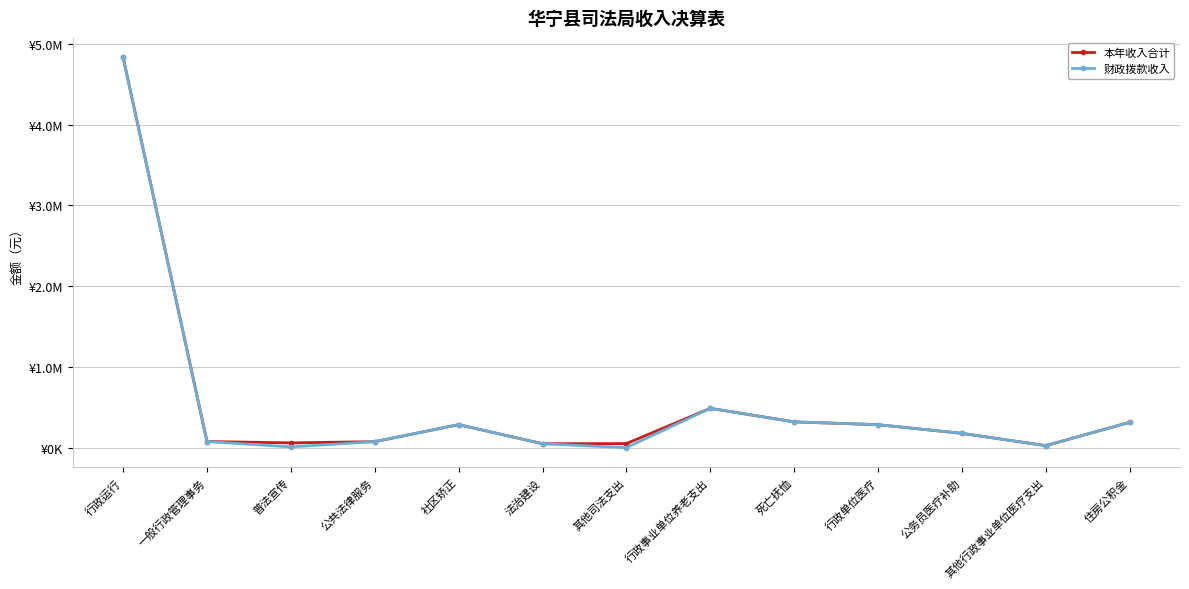

Reading right to left, what are all the values shown in this chart?

本年收入合计: 314079.0	24899.7	177339.8	284516.9	319456.2	487268.0	50000.0	48539.3	285000.0	74100.0	59350.0	75900.0	4834747.5
财政拨款收入: 314079.0	24899.7	177339.8	284516.9	319456.2	487268.0	0.0	48539.3	285000.0	74100.0	9350.0	75900.0	4834747.5